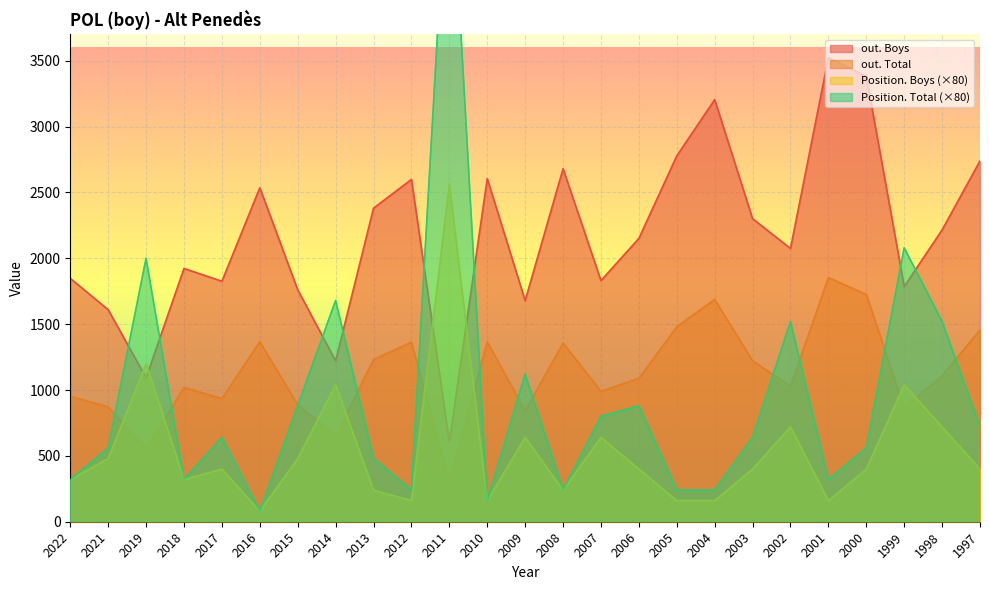

Rank the series by their maximum value, from highest to lowest.

Position. Total, out. Boys, Position. Boys, out. Total